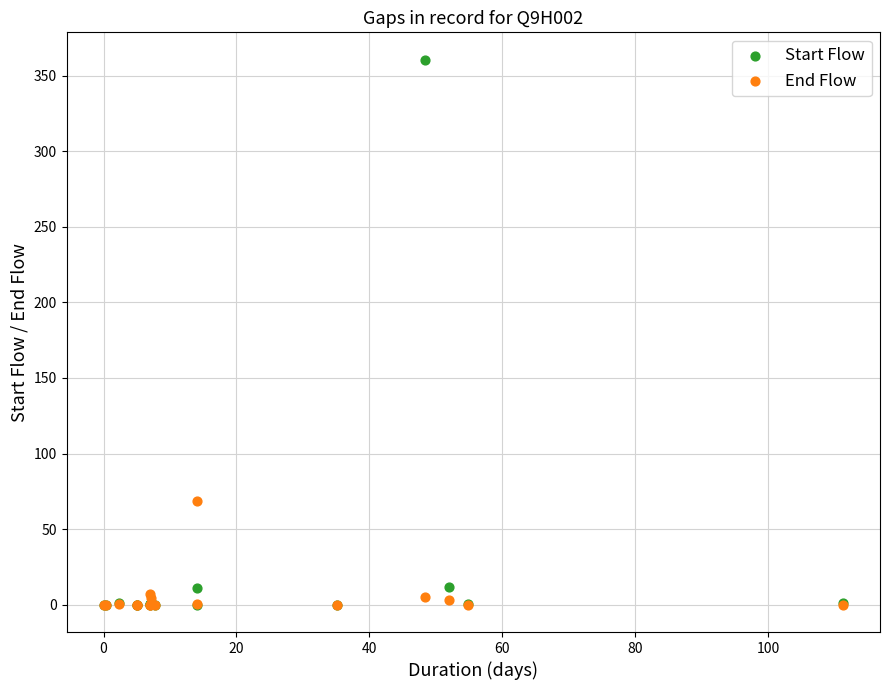

What are all the series names shown in the legend?

Start Flow, End Flow